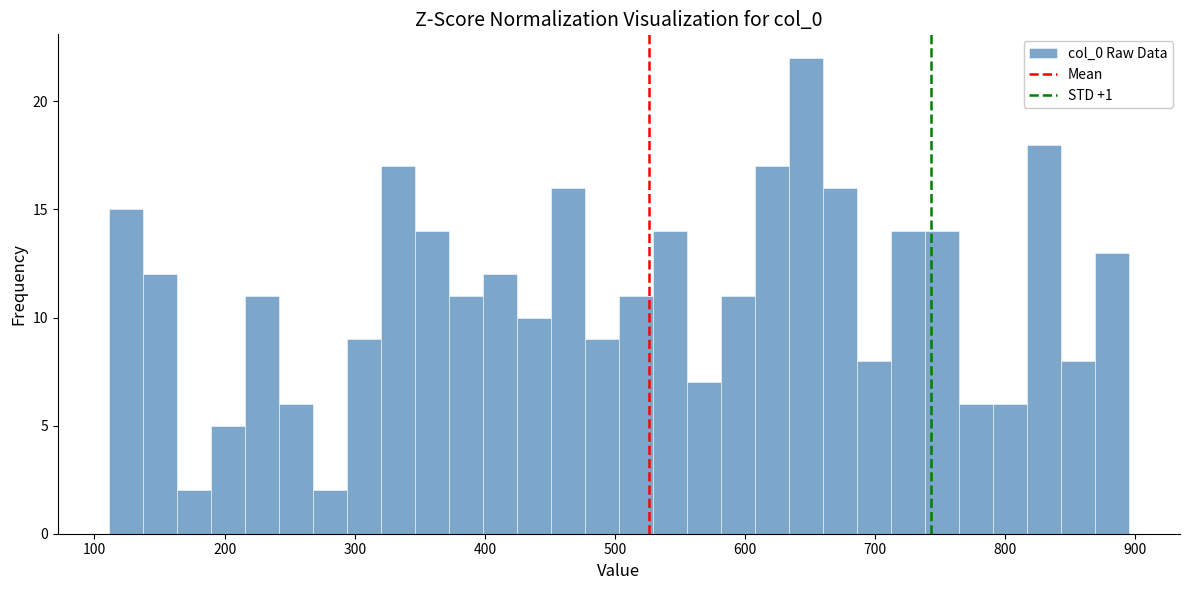

Read against the x-axis, roughly where is the centre of the tallest bar?

650